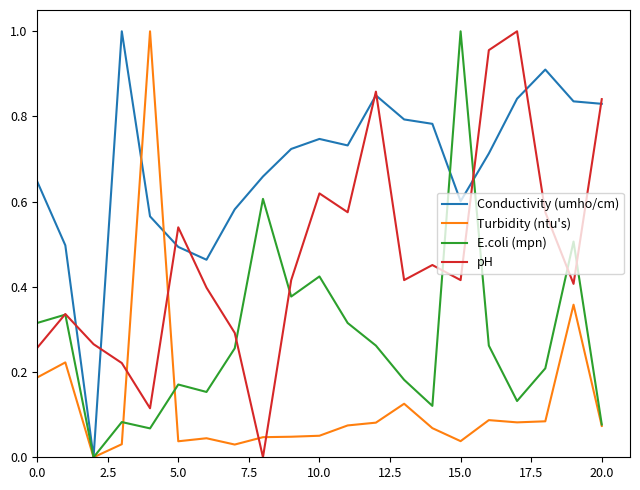

After their last crossing, which series has the higher values: E.coli (mpn) or pH?

pH